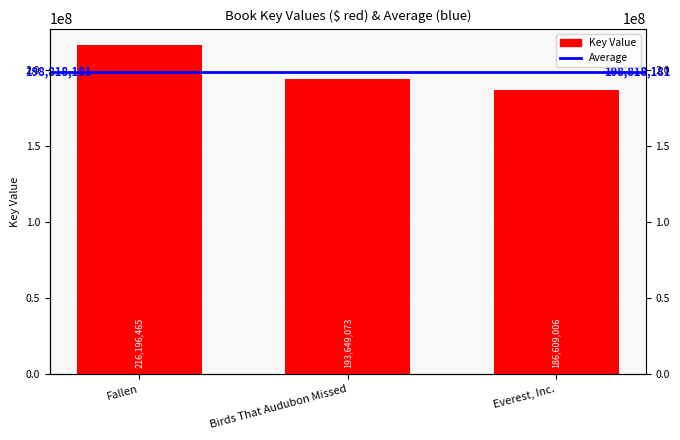

What is the ratio of the value at Birds That Audubon Missed to the value at Everest, Inc.?

1.0